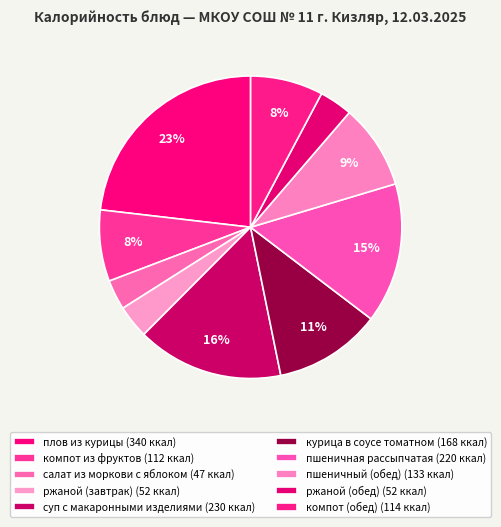

To the nearest percent, what is the average slice percentage?

10%